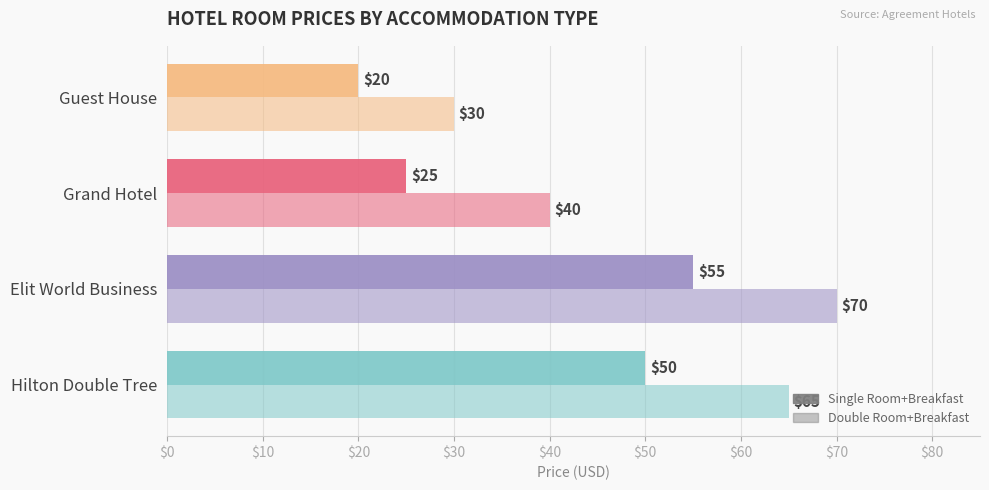

How many data points does each series have?

4